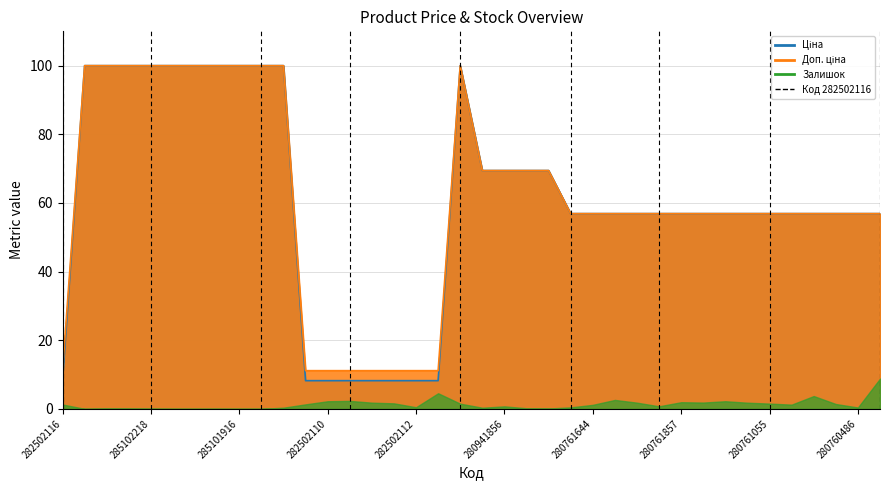

What is the maximum value for Ціна?

100.0